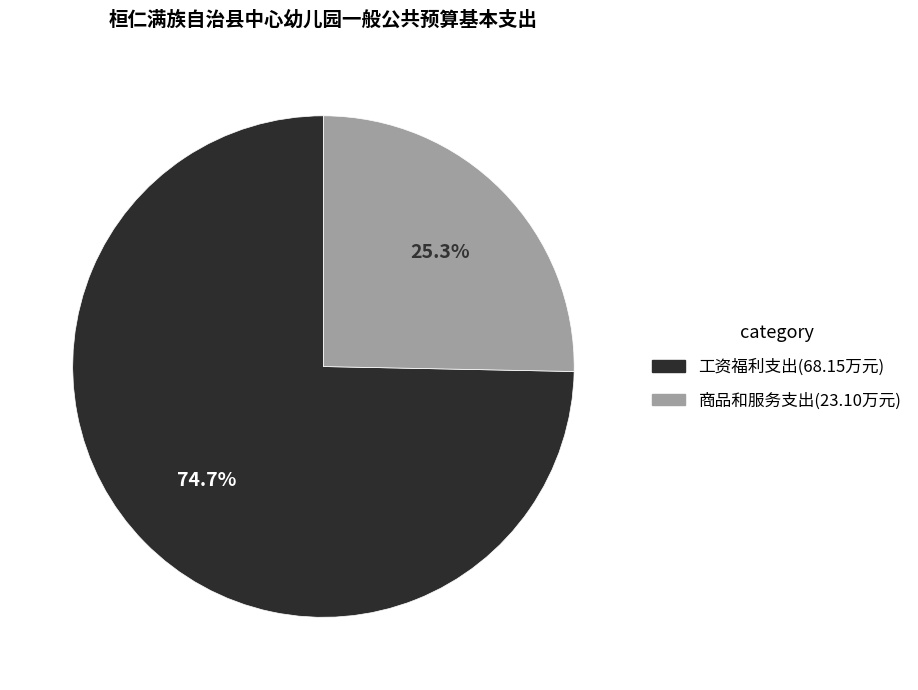

What percentage is the 商品和服务支出 slice, to the nearest percent?

25%